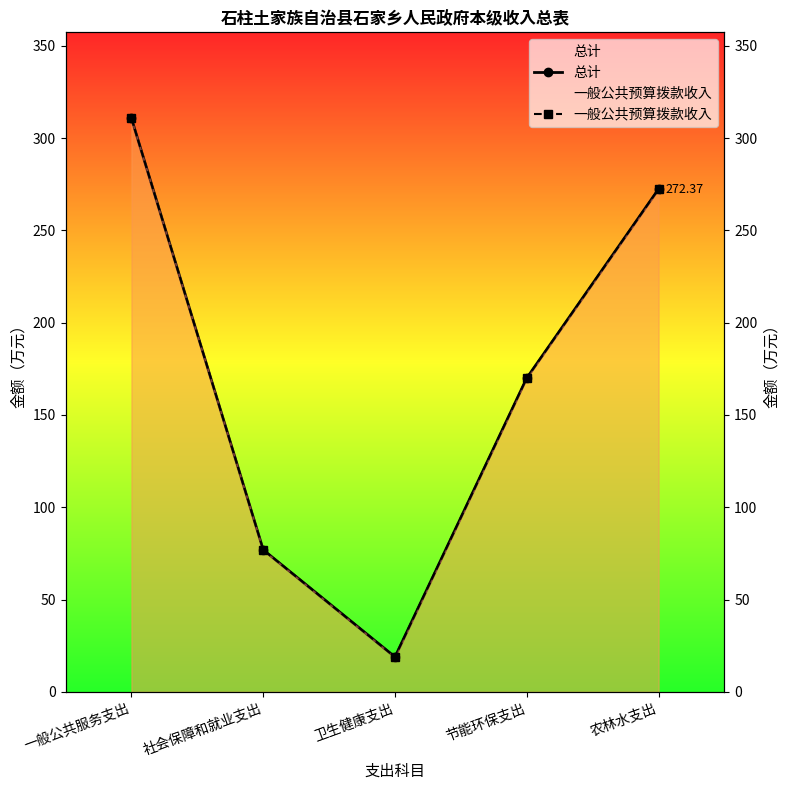

What is the value of the 总计 point at the 1st from the left?

310.7